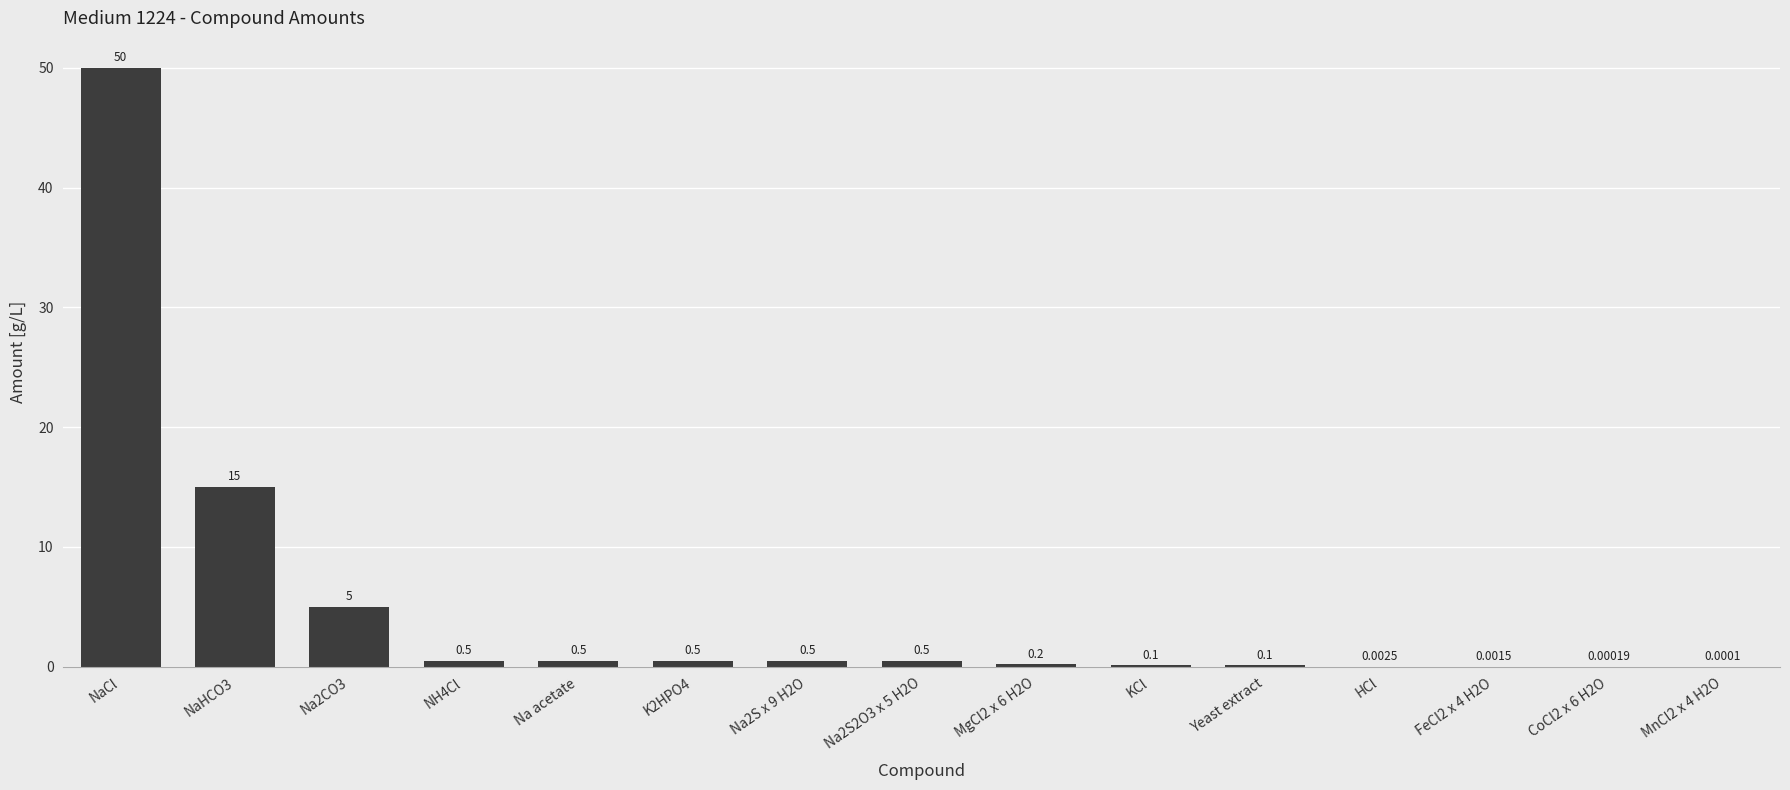

What is the average value?

4.9